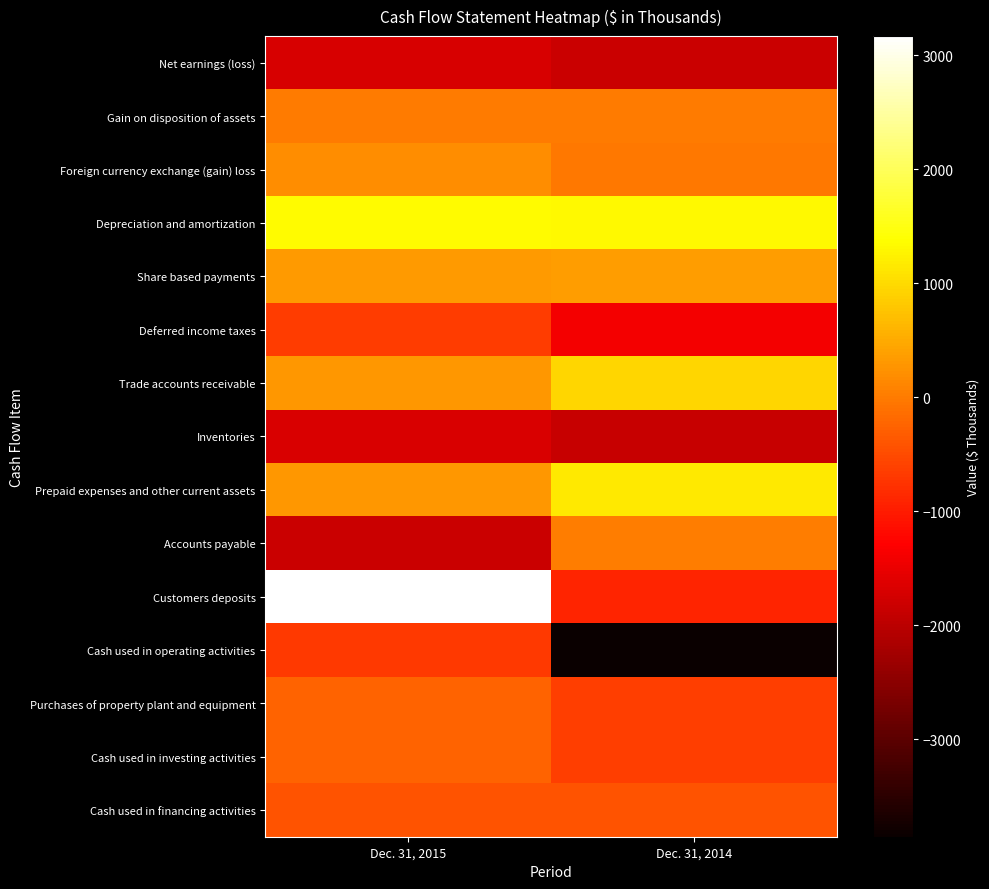

What is the spread (max minus min) of values at Dec. 31, 2015?

5003